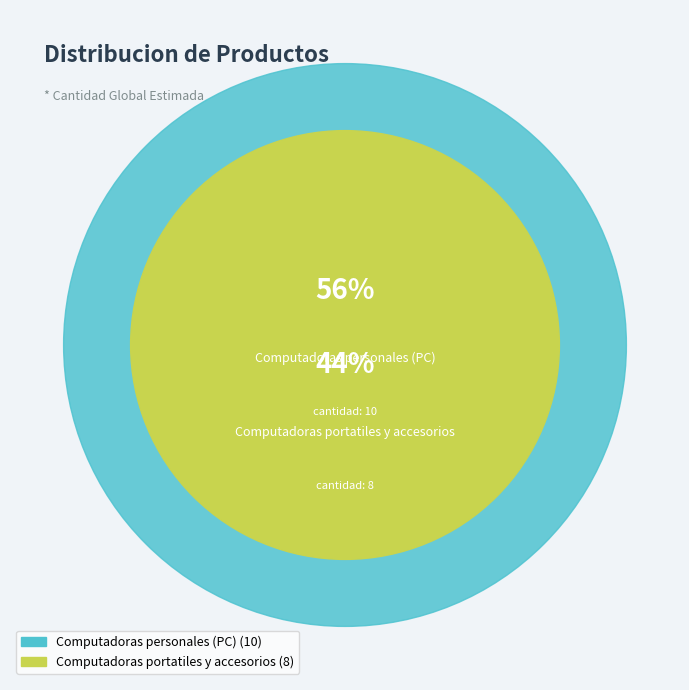

Is it true that Computadoras personales (PC) is 67% of the pie?

False